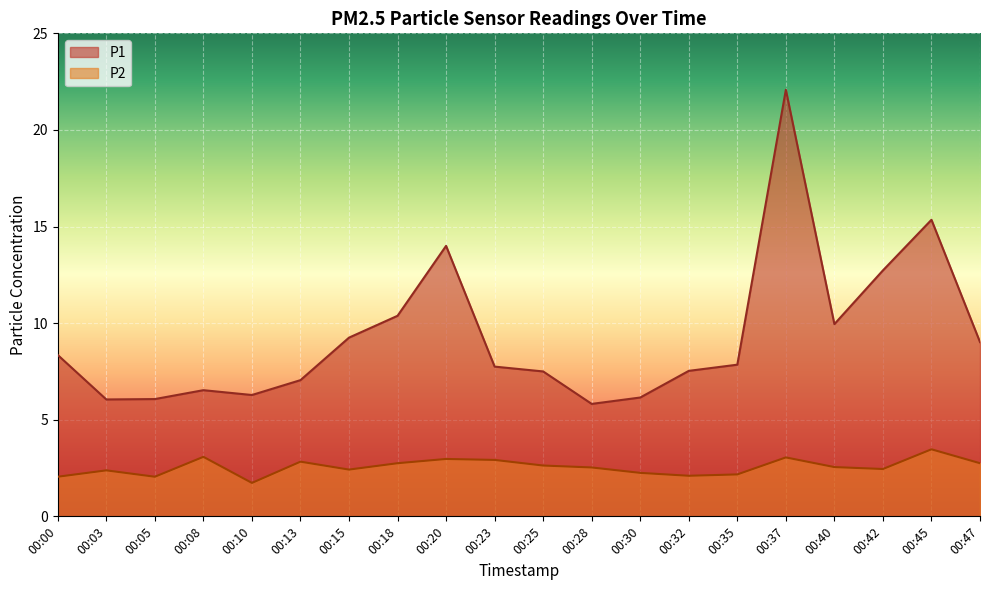

Reading left to right, extract all data points from this chart.

P1: 00:00=8.3	00:03=6.0	00:05=6.1	00:08=6.5	00:10=6.3	00:13=7.0	00:15=9.2	00:18=10.4	00:20=14.0	00:23=7.8	00:25=7.5	00:28=5.8	00:30=6.2	00:32=7.5	00:35=7.8	00:37=22.1	00:40=9.9	00:42=12.7	00:45=15.3	00:47=9.0
P2: 00:00=2.0	00:03=2.4	00:05=2.0	00:08=3.1	00:10=1.7	00:13=2.8	00:15=2.4	00:18=2.8	00:20=3.0	00:23=2.9	00:25=2.6	00:28=2.5	00:30=2.2	00:32=2.1	00:35=2.2	00:37=3.0	00:40=2.5	00:42=2.5	00:45=3.5	00:47=2.8